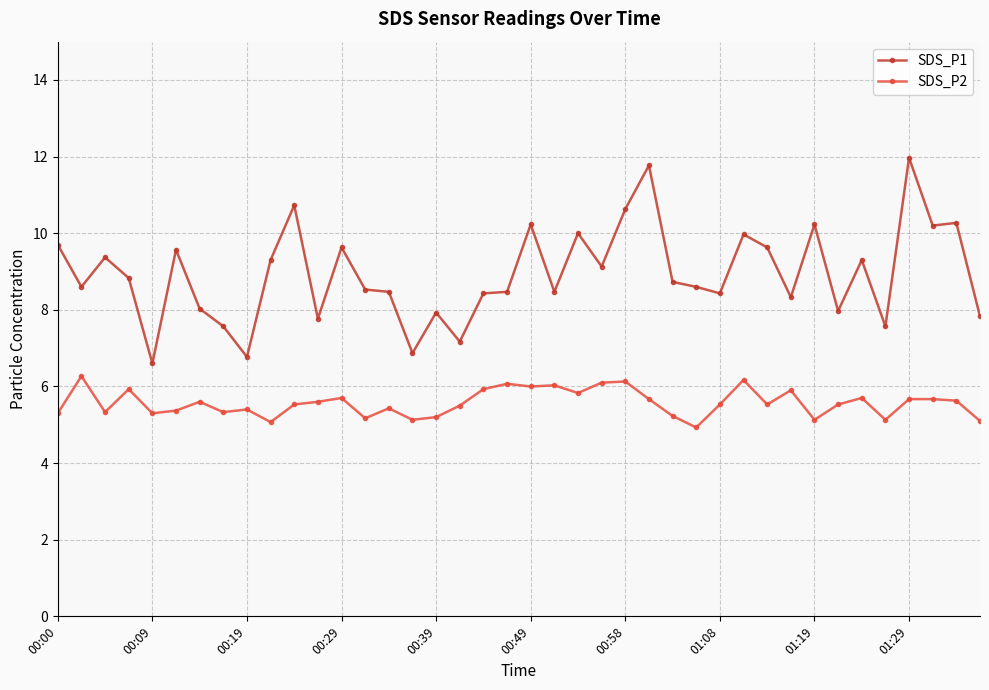

Which series has the widest spread of values?

SDS_P1